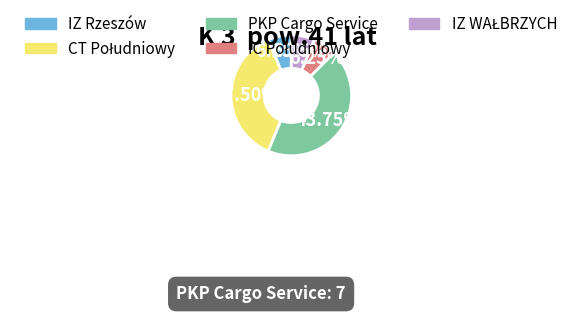

Which category has the biggest portion of the pie?

PKP Cargo Service